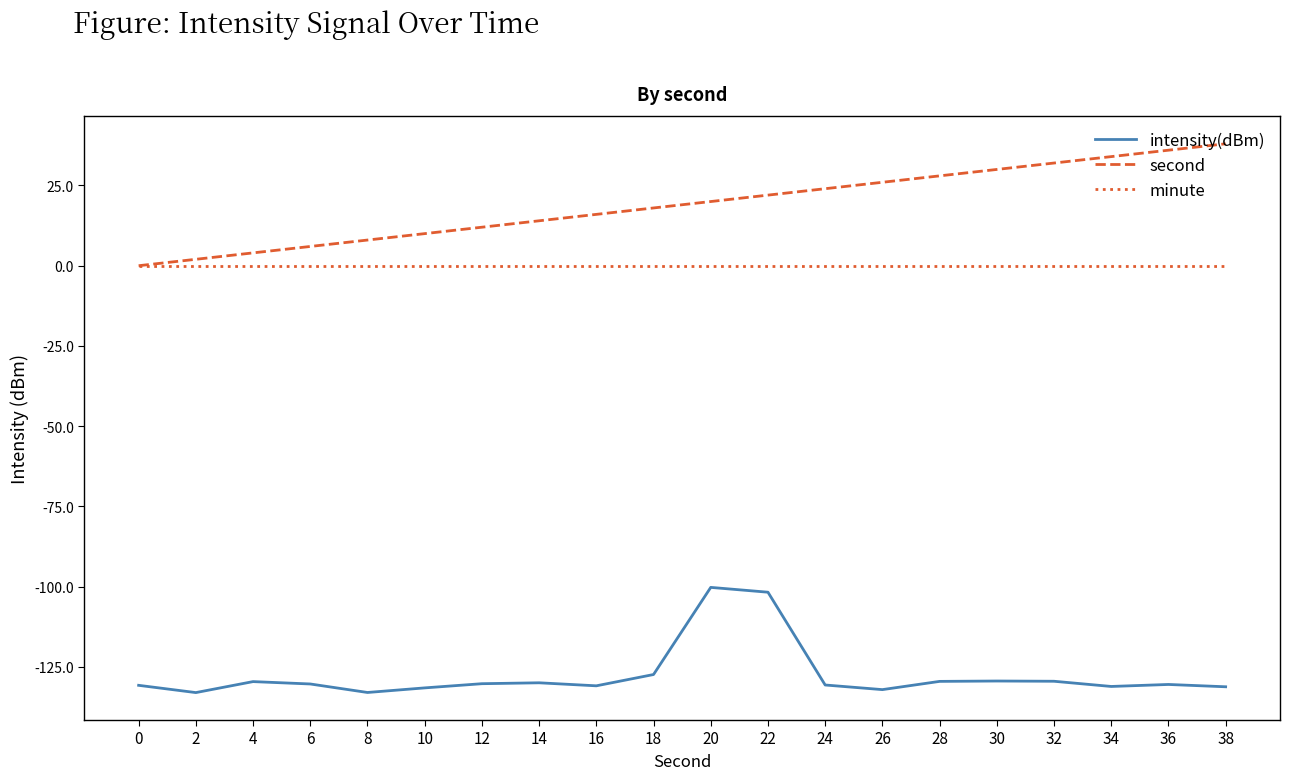

True or false: minute and intensity(dBm) intersect in this chart.

False